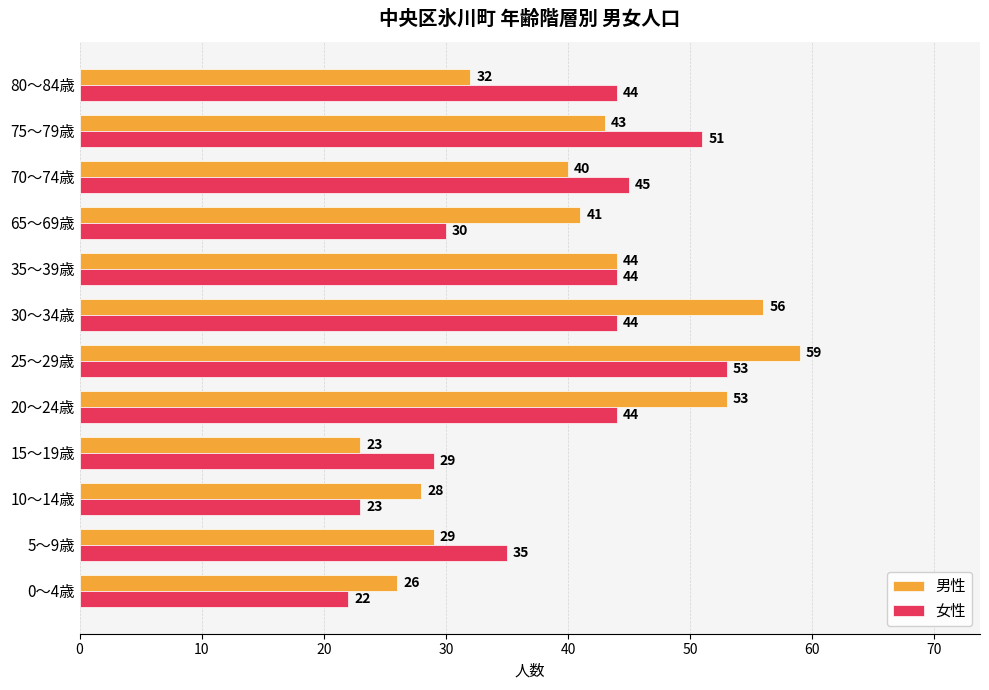

At which category is the sum across all series the highest?

25～29歳